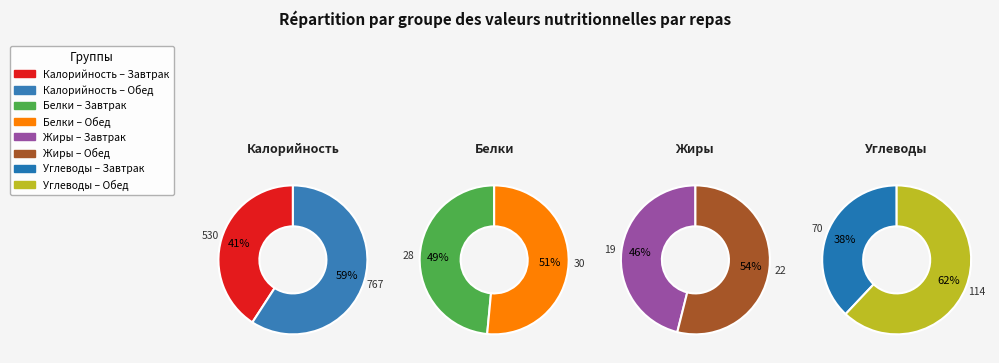

Which series has the widest spread of values?

Калорийность